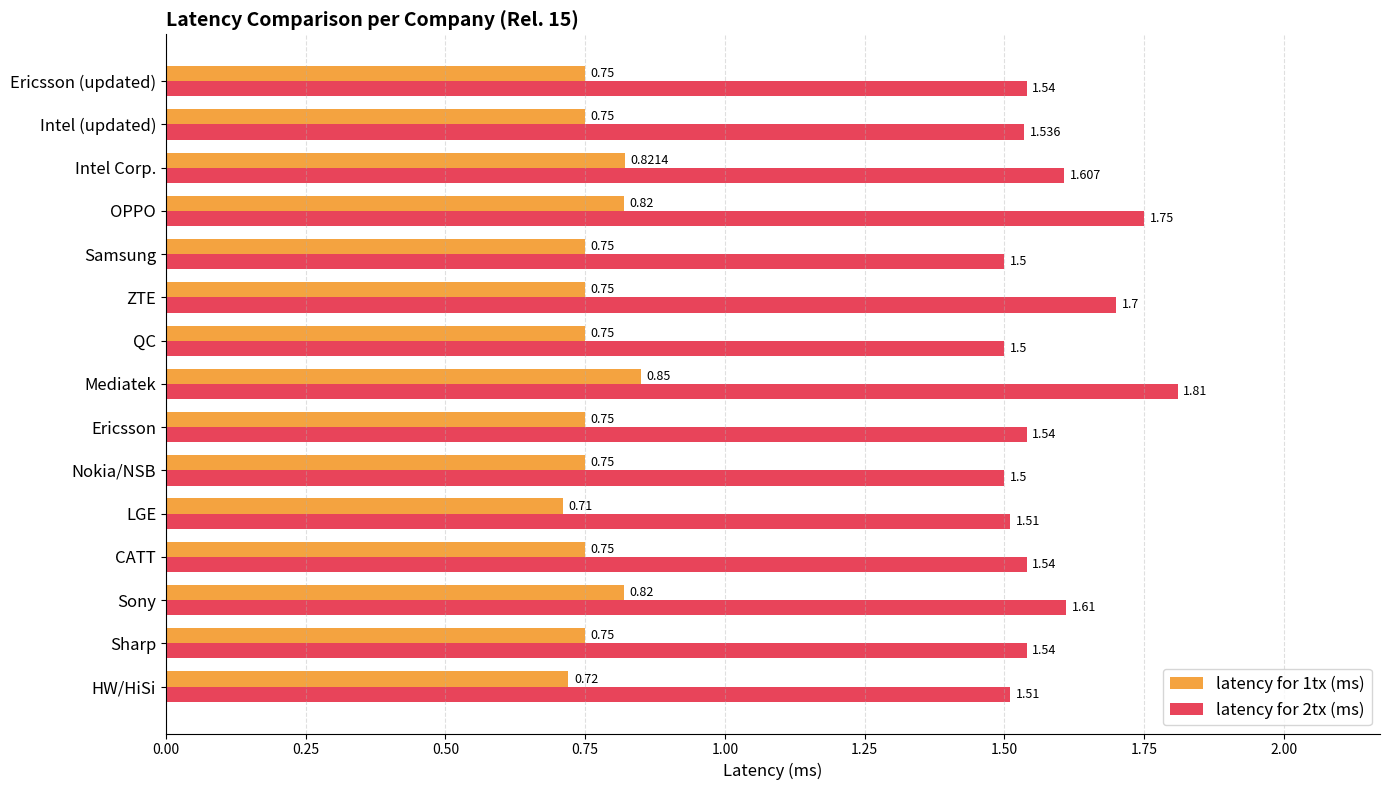

List the series in order of their peak value, lowest first.

latency for 1tx (ms), latency for 2tx (ms)